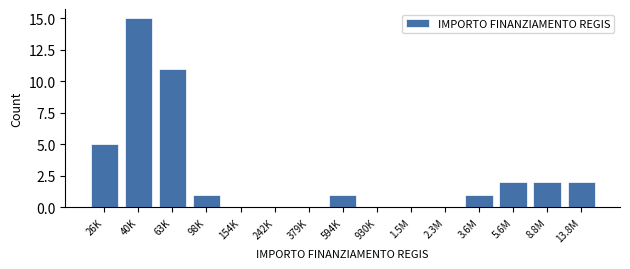

Reading left to right, list all the values displayed in this chart.

26K=5	40K=15	63K=11	98K=1	154K=0	242K=0	379K=0	594K=1	930K=0	1.5M=0	2.3M=0	3.6M=1	5.6M=2	8.8M=2	13.8M=2